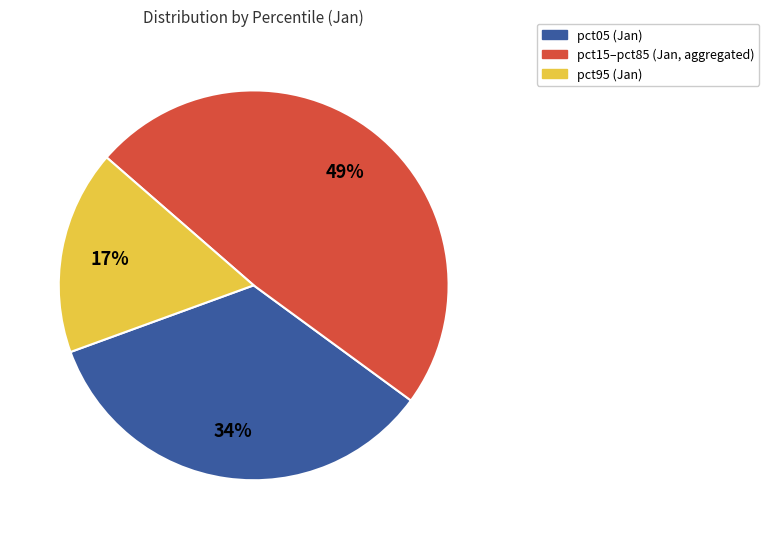

Is there a majority slice in this chart?

No